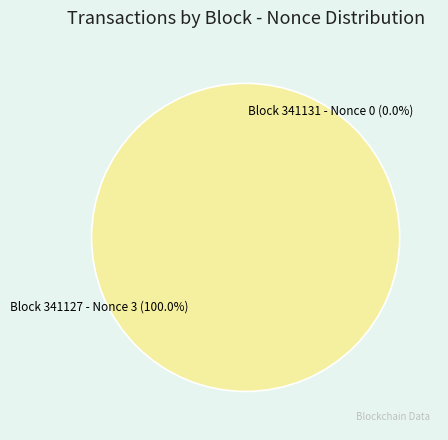

What percentage is NOT represented by 341131?

100.0%